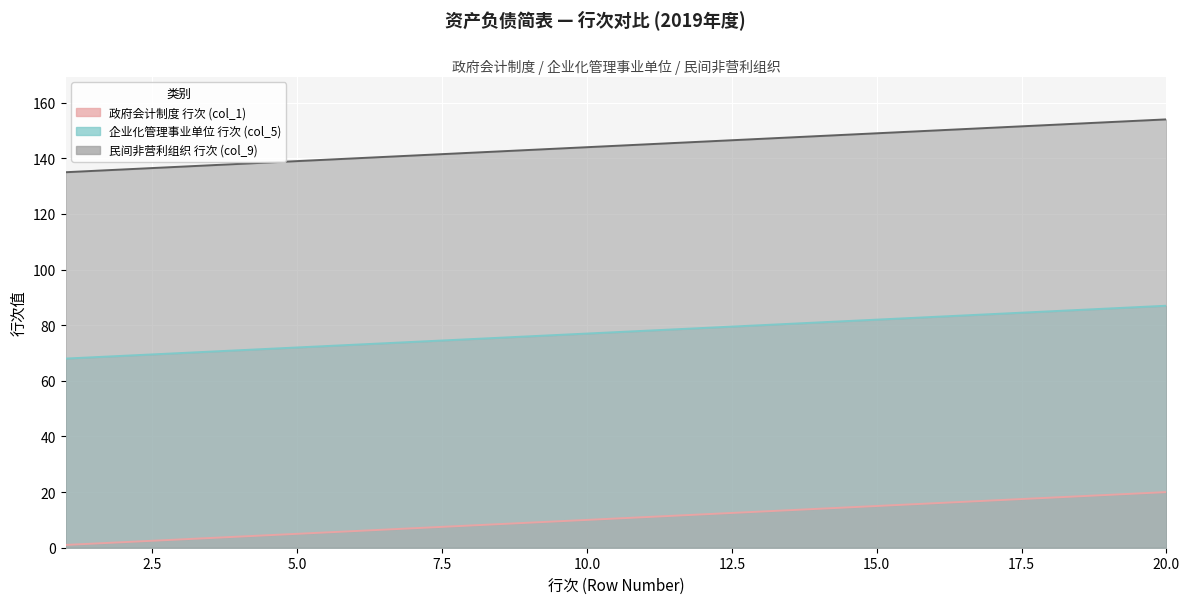

At 16, list the series in order from smallest to largest.

政府会计制度 行次 (col_1), 企业化管理事业单位 行次 (col_5), 民间非营利组织 行次 (col_9)